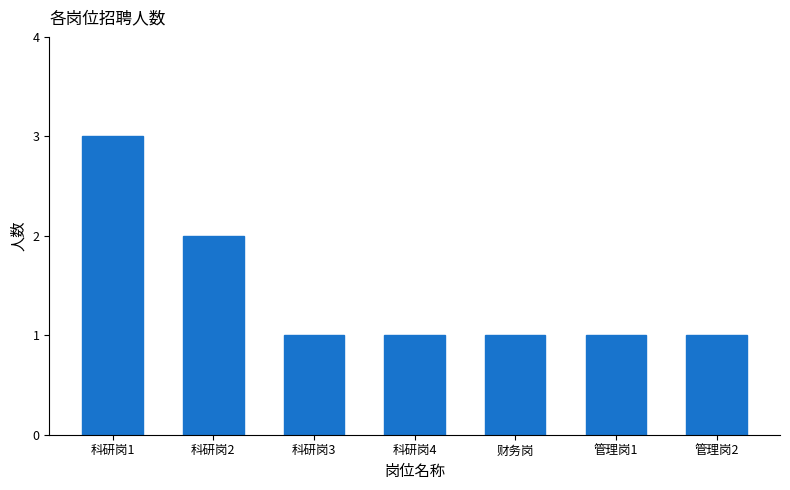

What is the approximate value at 科研岗3?

1